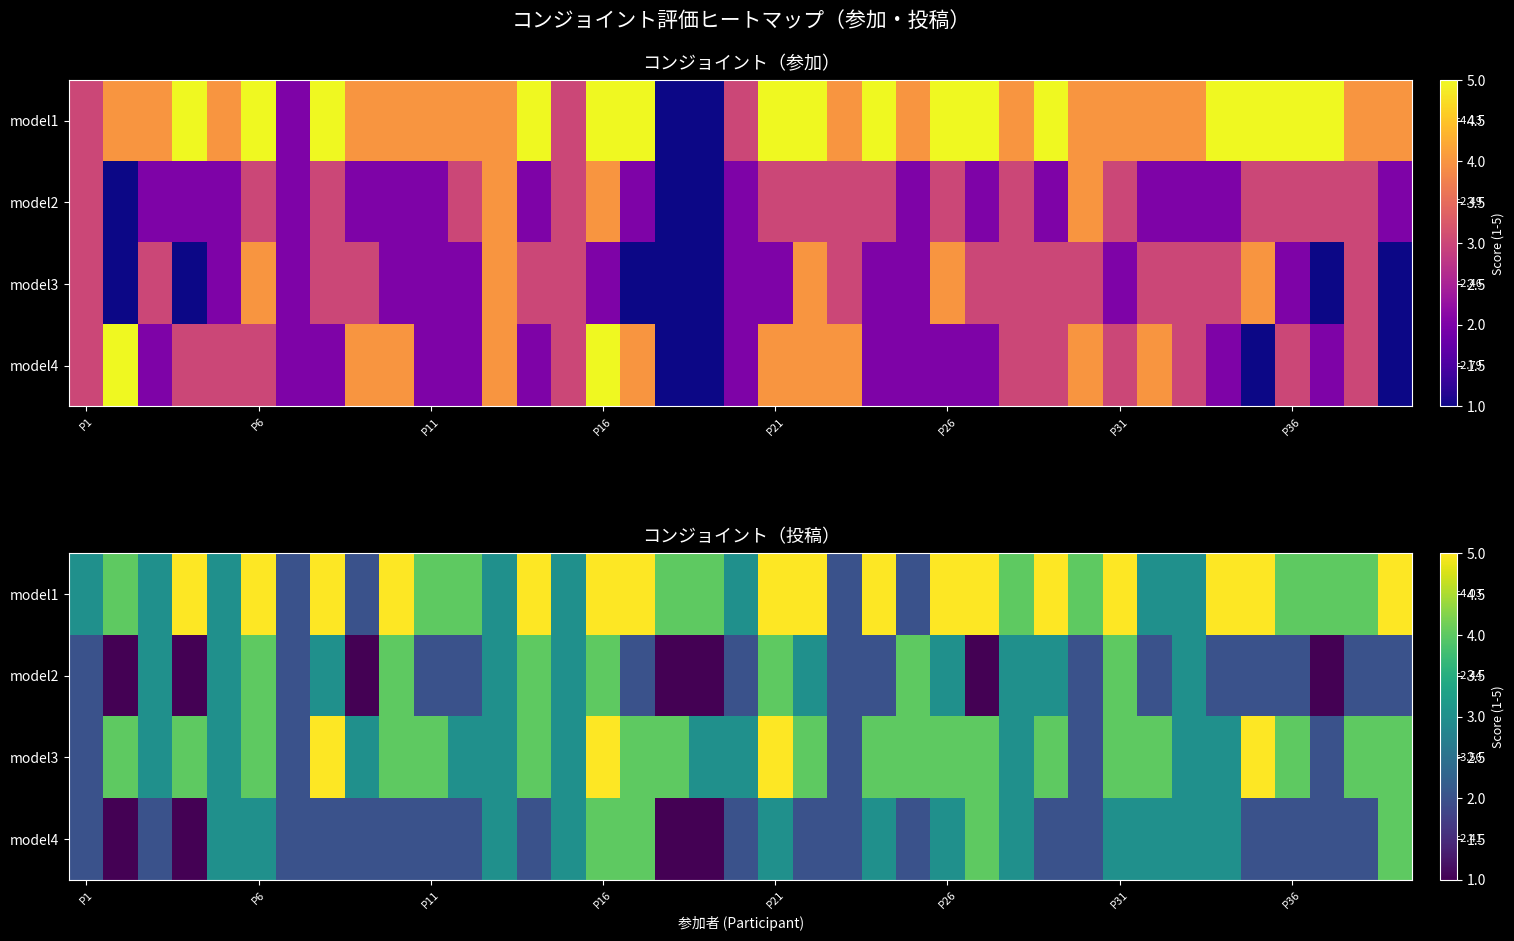

Rank the series by their maximum value, from highest to lowest.

model1, model3, model2, model4